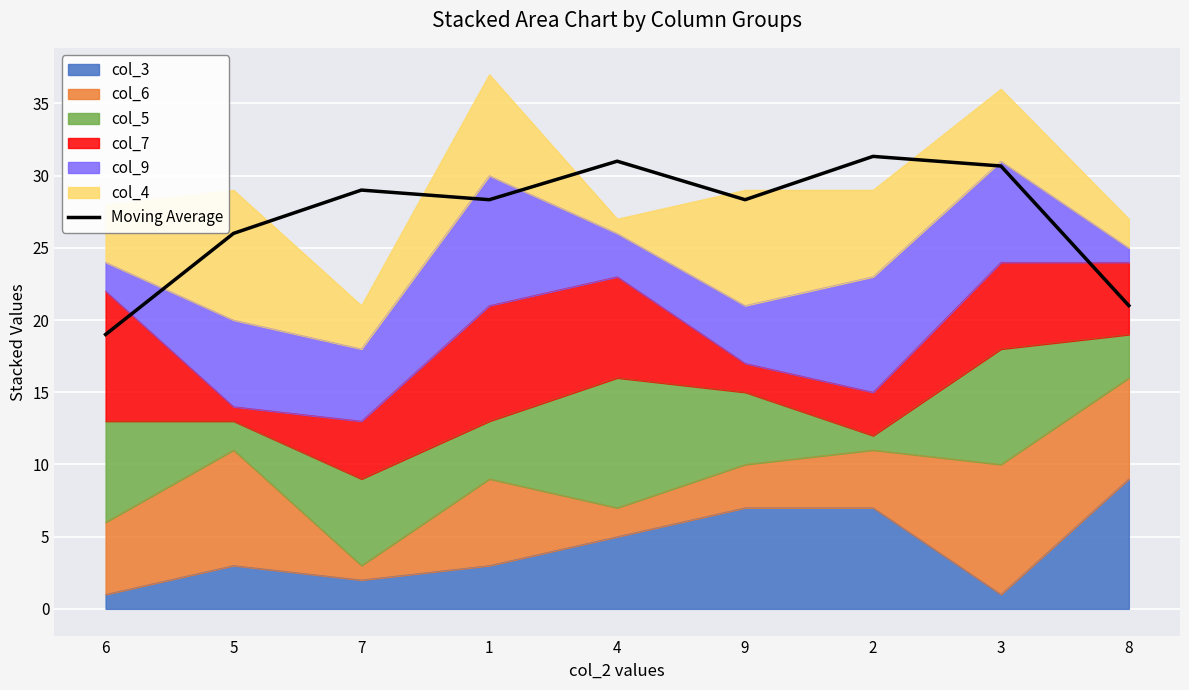

What is the difference between the values at 3 and 5?

4.7